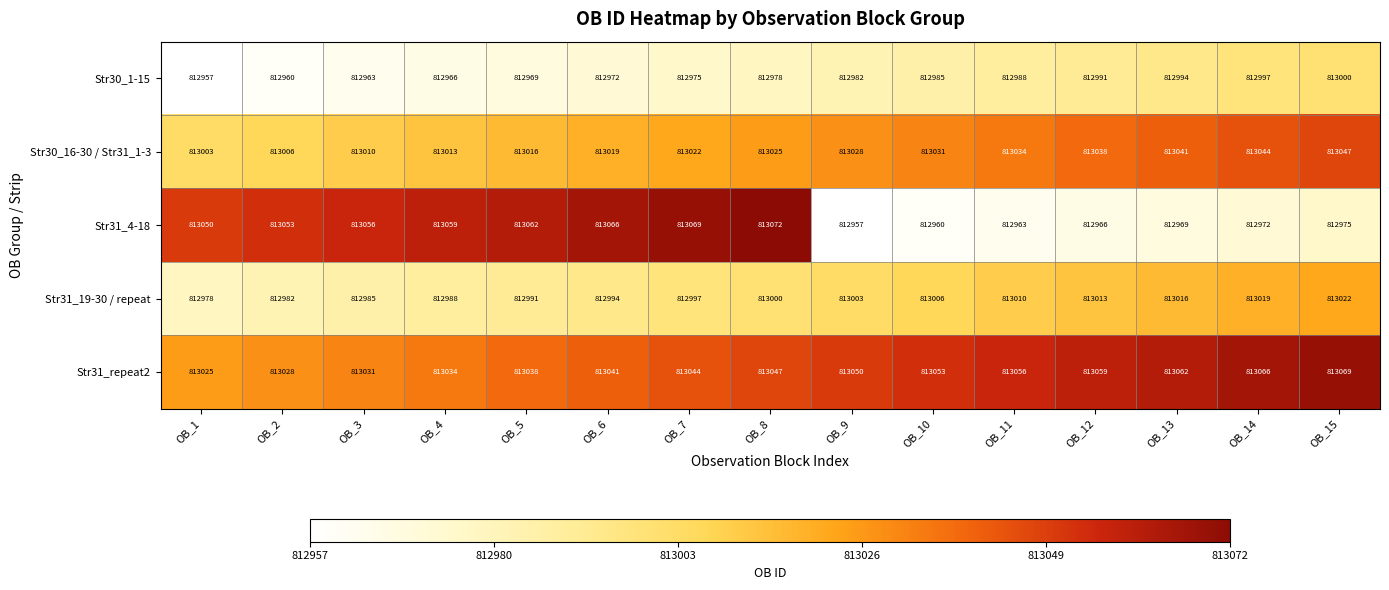

At which label does Str30_16-30 / Str31_1-3 reach its peak?

OB_15